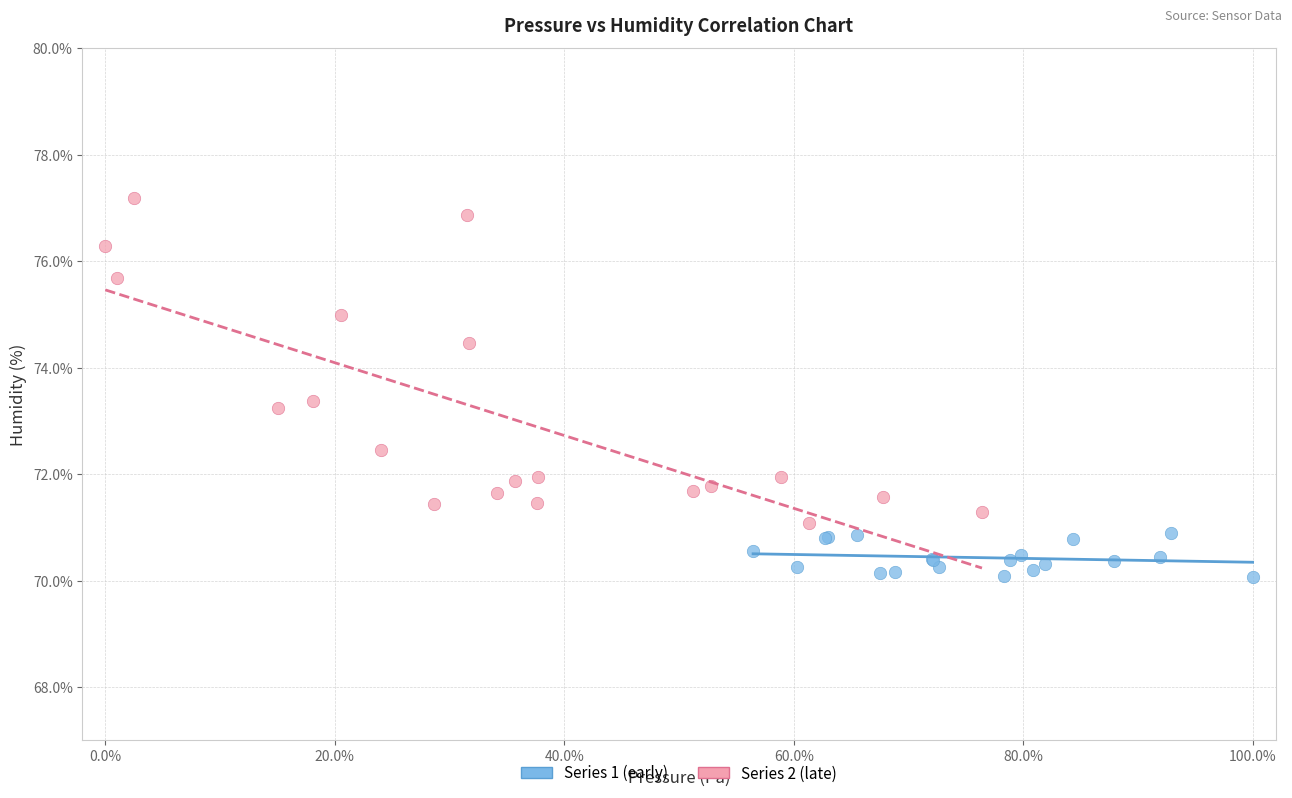

Which series has the largest Y range (max minus min)?

Series 2 (late)